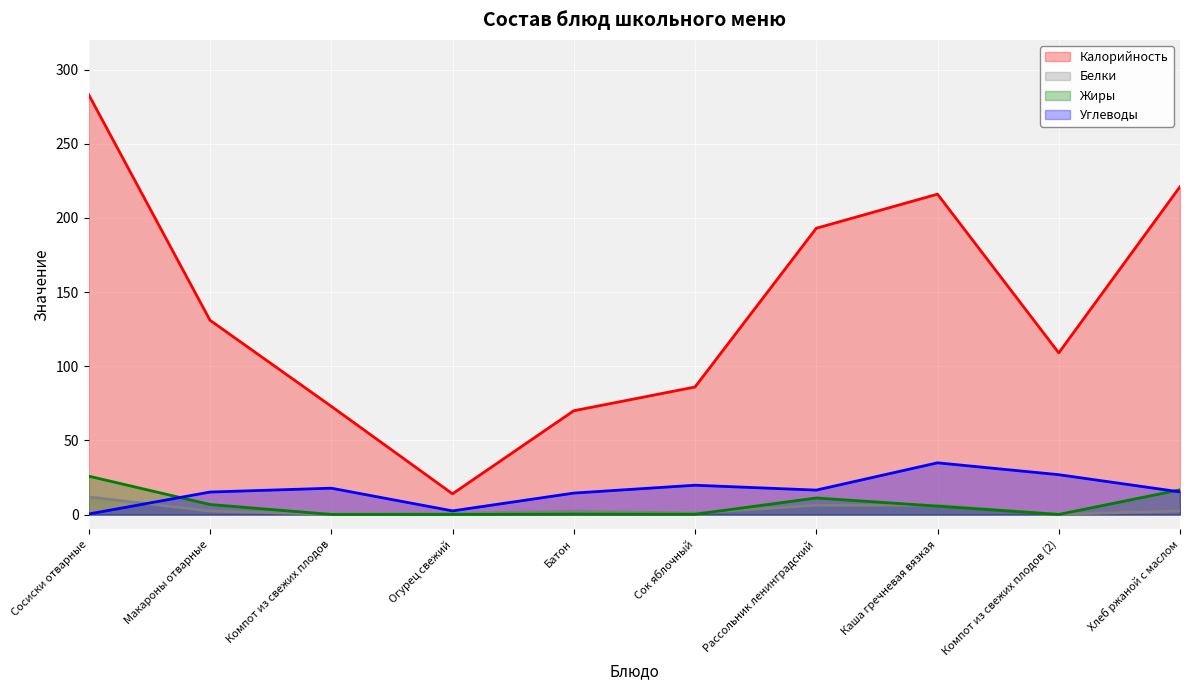

What position from the right is Хлеб ржаной с маслом?

1